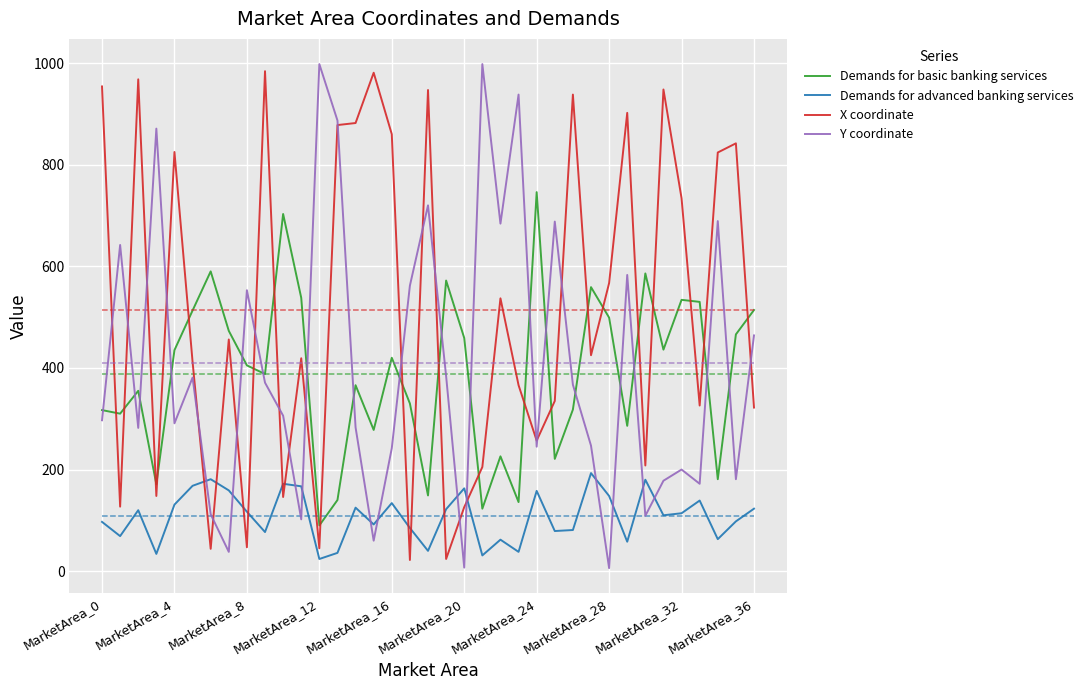

Which series has the largest total across all categories?

X coordinate